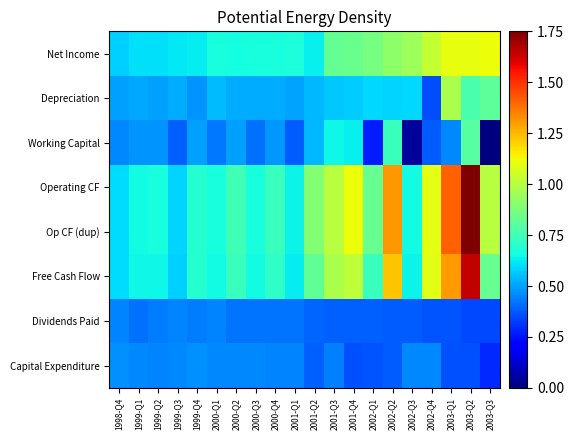

Reading left to right, transcribe all the data shown in this chart.

Net Income: 1998-Q4=0.6	1999-Q1=0.6	1999-Q2=0.6	1999-Q3=0.6	1999-Q4=0.6	2000-Q1=0.7	2000-Q2=0.7	2000-Q3=0.7	2000-Q4=0.7	2001-Q1=0.7	2001-Q2=0.6	2001-Q3=0.8	2001-Q4=0.8	2002-Q1=0.9	2002-Q2=0.9	2002-Q3=0.9	2002-Q4=1.0	2003-Q1=1.1	2003-Q2=1.1	2003-Q3=1.1
Depreciation: 1998-Q4=0.5	1999-Q1=0.5	1999-Q2=0.5	1999-Q3=0.5	1999-Q4=0.5	2000-Q1=0.5	2000-Q2=0.5	2000-Q3=0.5	2000-Q4=0.5	2001-Q1=0.5	2001-Q2=0.5	2001-Q3=0.6	2001-Q4=0.6	2002-Q1=0.6	2002-Q2=0.6	2002-Q3=0.6	2002-Q4=0.4	2003-Q1=1.0	2003-Q2=0.8	2003-Q3=0.8
Working Capital: 1998-Q4=0.5	1999-Q1=0.5	1999-Q2=0.5	1999-Q3=0.4	1999-Q4=0.5	2000-Q1=0.4	2000-Q2=0.5	2000-Q3=0.4	2000-Q4=0.5	2001-Q1=0.4	2001-Q2=0.5	2001-Q3=0.6	2001-Q4=0.6	2002-Q1=0.3	2002-Q2=0.7	2002-Q3=0.0	2002-Q4=0.4	2003-Q1=0.5	2003-Q2=0.8	2003-Q3=0.0
Operating CF: 1998-Q4=0.6	1999-Q1=0.7	1999-Q2=0.7	1999-Q3=0.6	1999-Q4=0.7	2000-Q1=0.7	2000-Q2=0.7	2000-Q3=0.7	2000-Q4=0.7	2001-Q1=0.6	2001-Q2=0.9	2001-Q3=1.0	2001-Q4=1.1	2002-Q1=0.8	2002-Q2=1.3	2002-Q3=0.7	2002-Q4=1.1	2003-Q1=1.4	2003-Q2=1.8	2003-Q3=1.0
Op CF (dup): 1998-Q4=0.6	1999-Q1=0.7	1999-Q2=0.7	1999-Q3=0.6	1999-Q4=0.7	2000-Q1=0.7	2000-Q2=0.7	2000-Q3=0.7	2000-Q4=0.7	2001-Q1=0.6	2001-Q2=0.9	2001-Q3=1.0	2001-Q4=1.1	2002-Q1=0.8	2002-Q2=1.3	2002-Q3=0.7	2002-Q4=1.1	2003-Q1=1.4	2003-Q2=1.8	2003-Q3=1.0
Free Cash Flow: 1998-Q4=0.6	1999-Q1=0.6	1999-Q2=0.6	1999-Q3=0.6	1999-Q4=0.7	2000-Q1=0.7	2000-Q2=0.7	2000-Q3=0.7	2000-Q4=0.7	2001-Q1=0.6	2001-Q2=0.8	2001-Q3=1.0	2001-Q4=1.0	2002-Q1=0.7	2002-Q2=1.2	2002-Q3=0.6	2002-Q4=1.1	2003-Q1=1.3	2003-Q2=1.6	2003-Q3=0.8
Dividends Paid: 1998-Q4=0.4	1999-Q1=0.4	1999-Q2=0.4	1999-Q3=0.4	1999-Q4=0.4	2000-Q1=0.4	2000-Q2=0.4	2000-Q3=0.4	2000-Q4=0.4	2001-Q1=0.4	2001-Q2=0.4	2001-Q3=0.4	2001-Q4=0.4	2002-Q1=0.4	2002-Q2=0.4	2002-Q3=0.4	2002-Q4=0.4	2003-Q1=0.4	2003-Q2=0.3	2003-Q3=0.3
Capital Expenditure: 1998-Q4=0.5	1999-Q1=0.5	1999-Q2=0.4	1999-Q3=0.5	1999-Q4=0.5	2000-Q1=0.5	2000-Q2=0.5	2000-Q3=0.5	2000-Q4=0.4	2001-Q1=0.4	2001-Q2=0.4	2001-Q3=0.4	2001-Q4=0.4	2002-Q1=0.4	2002-Q2=0.4	2002-Q3=0.5	2002-Q4=0.5	2003-Q1=0.4	2003-Q2=0.4	2003-Q3=0.3